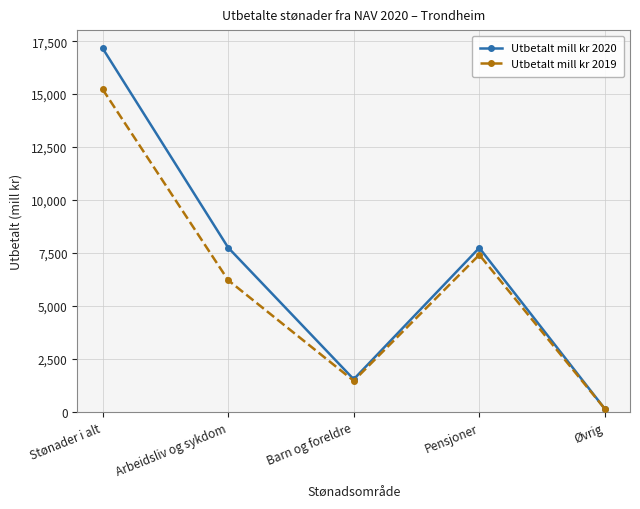

What is the label of the 1st point from the right?

Øvrig